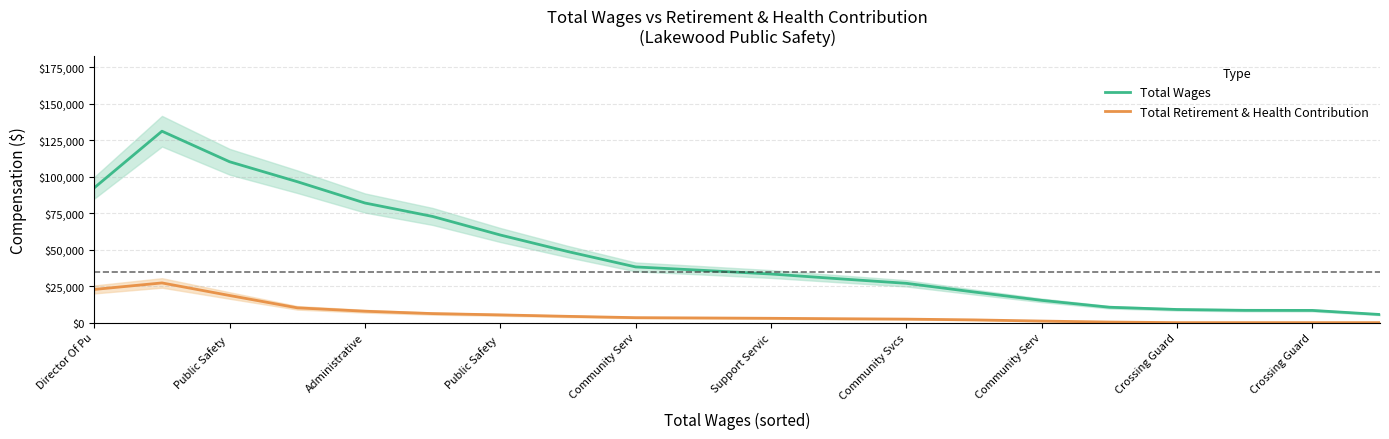

What is the difference between the highest and lowest values at Crossing Guard?

9001.0